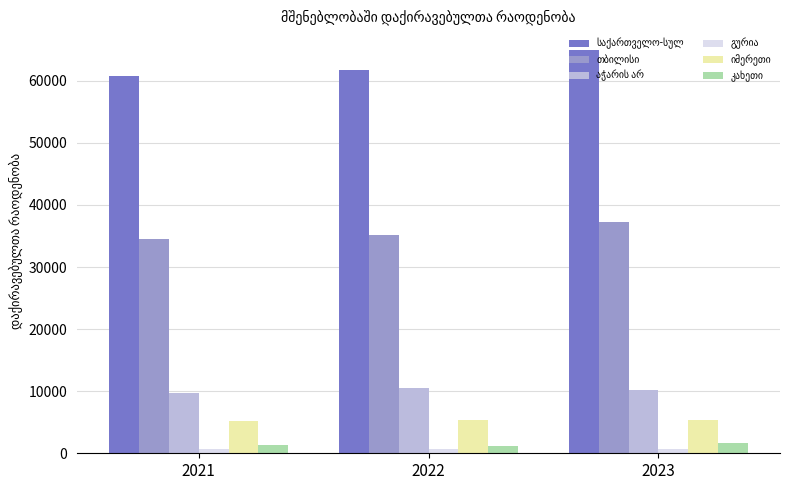

At which category does the chart reach its peak across all series?

2023